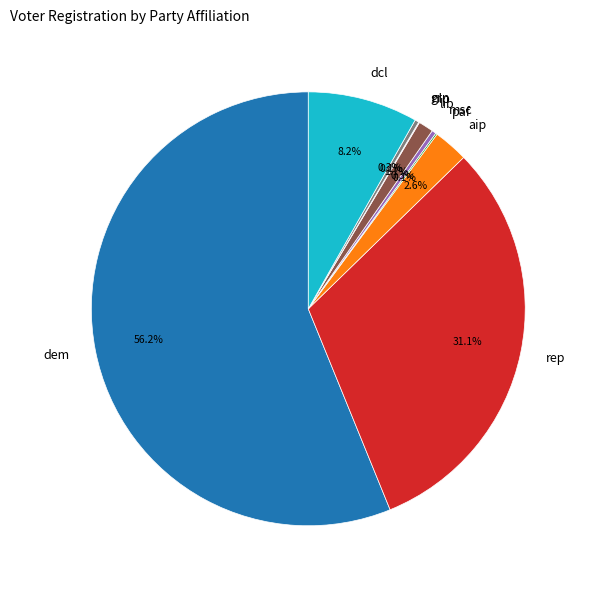

Which slice is the largest?

dem